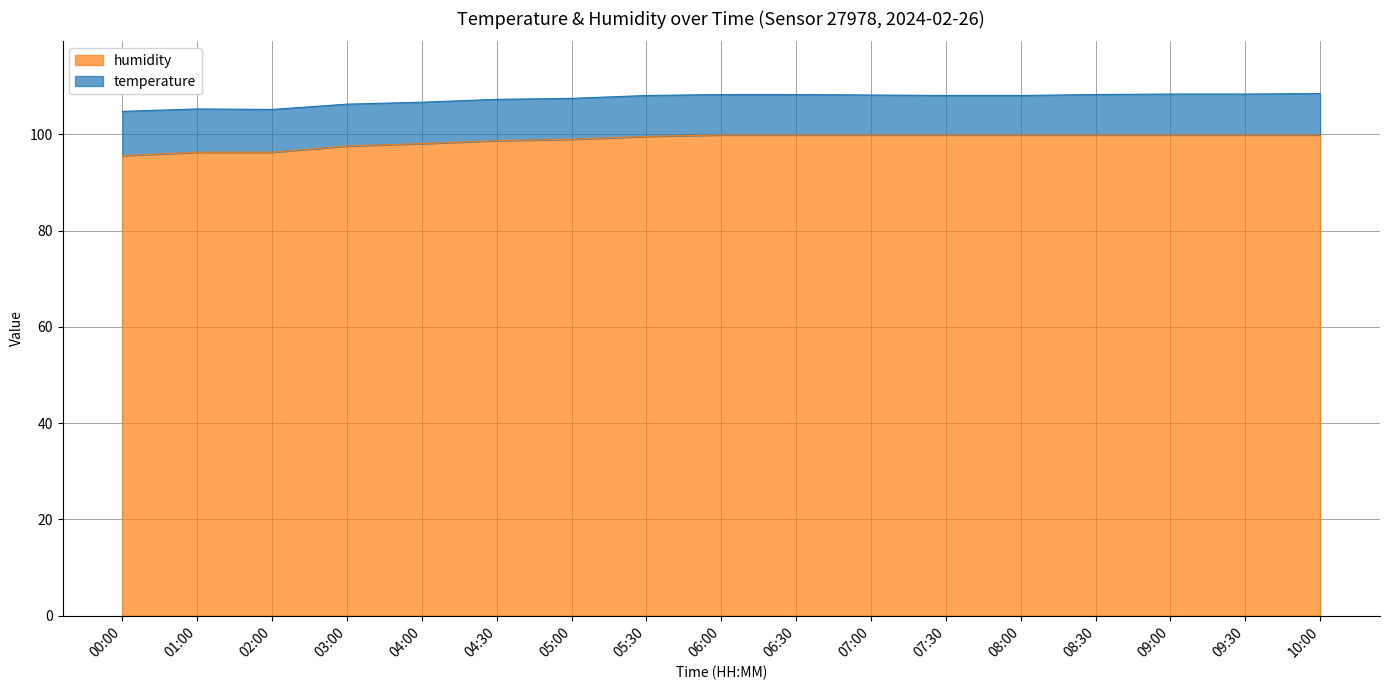

The chart shows a value of 164.4 at 00:00. True or false?

False